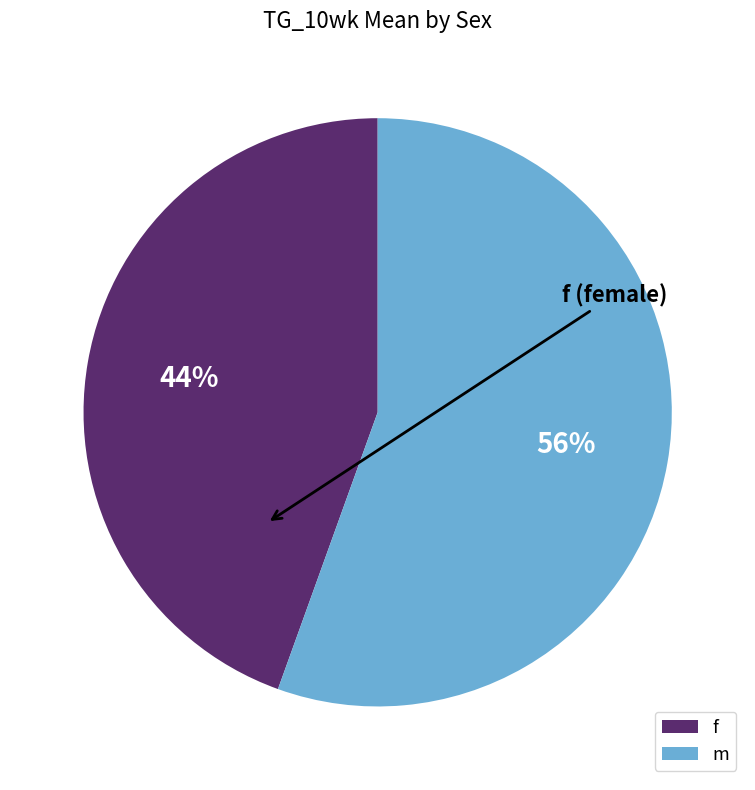

Count the number of slices in the pie.

2